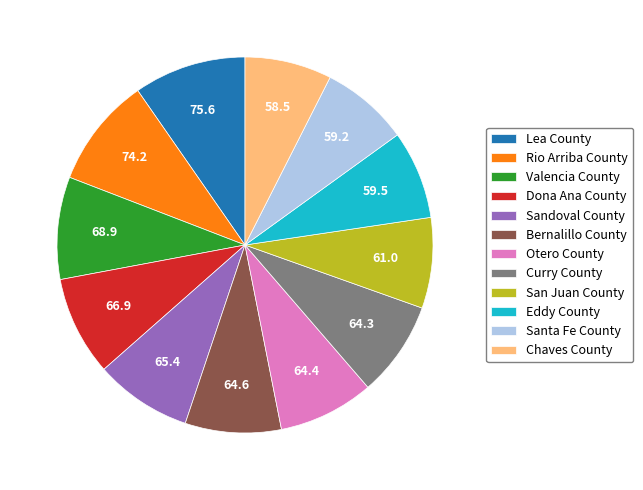

Does Rio Arriba County represent more than half of the total?

No